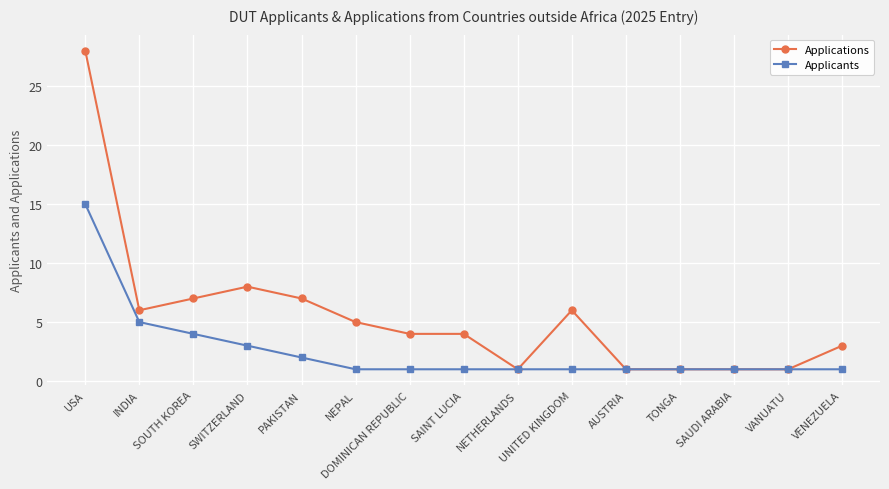

Reading left to right, extract all data points from this chart.

Applications: 28	6	7	8	7	5	4	4	1	6	1	1	1	1	3
Applicants: 15	5	4	3	2	1	1	1	1	1	1	1	1	1	1